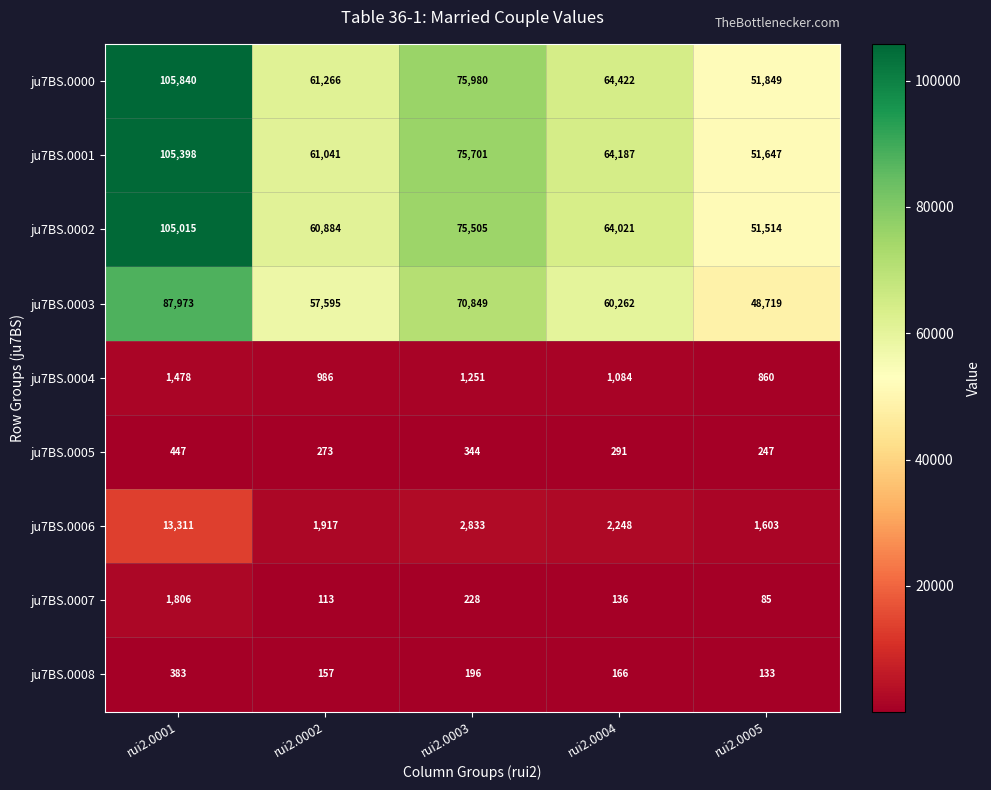

What is the difference between the highest and lowest values at rui2.0003?

75784